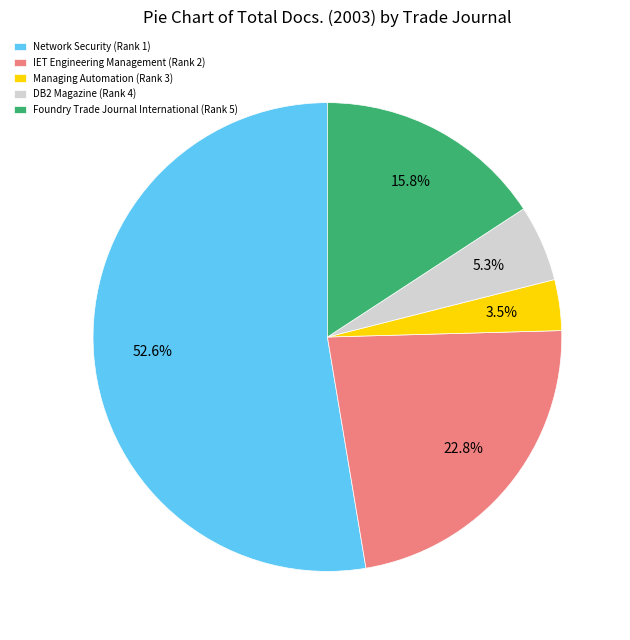

Is it true that Foundry Trade Journal International (Rank 5) is 4% of the pie?

False